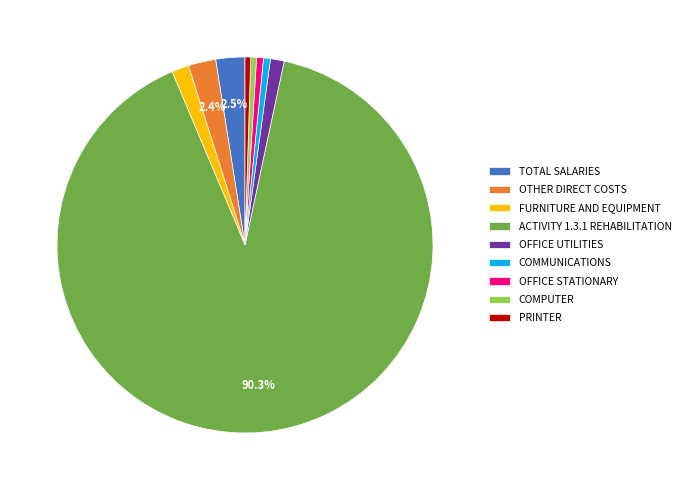

What is the ratio of the value at PRINTER to the value at OFFICE UTILITIES?

0.4